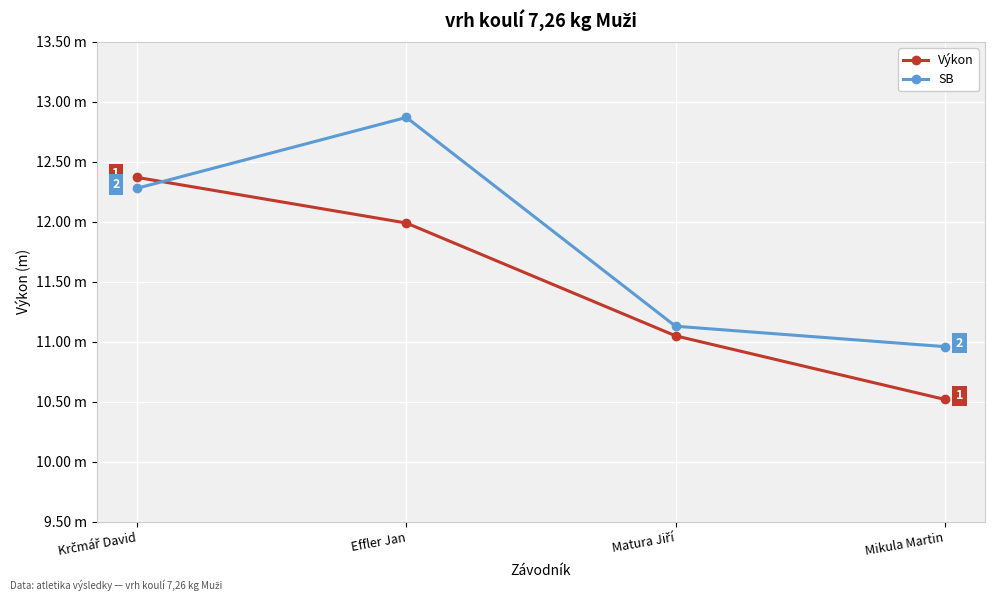

Does the chart have visible grid lines?

Yes